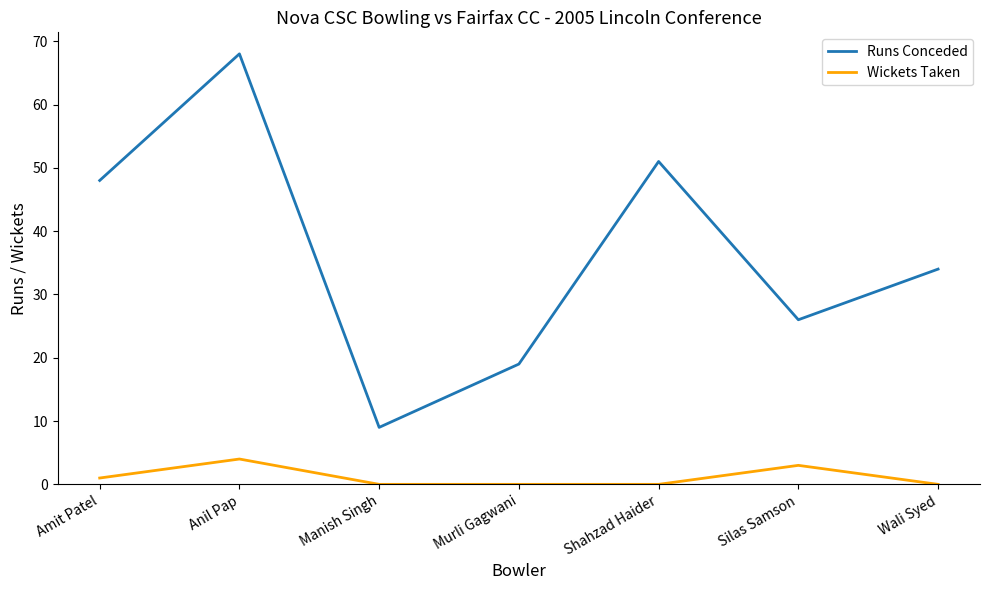

Is this an area chart (filled region under the line)?

No